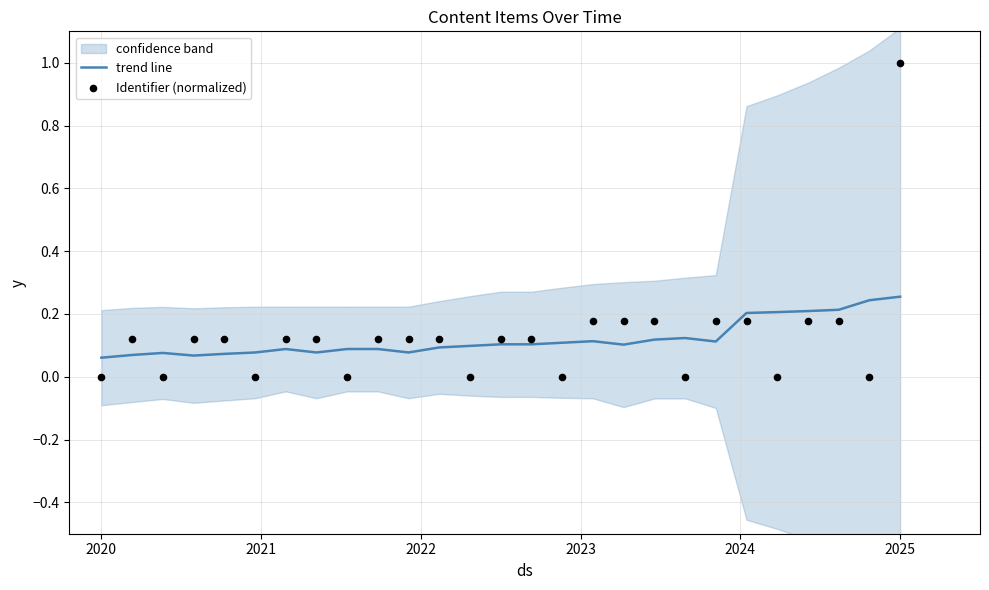

Which series has the largest total across all categories?

Identifier (normalized)